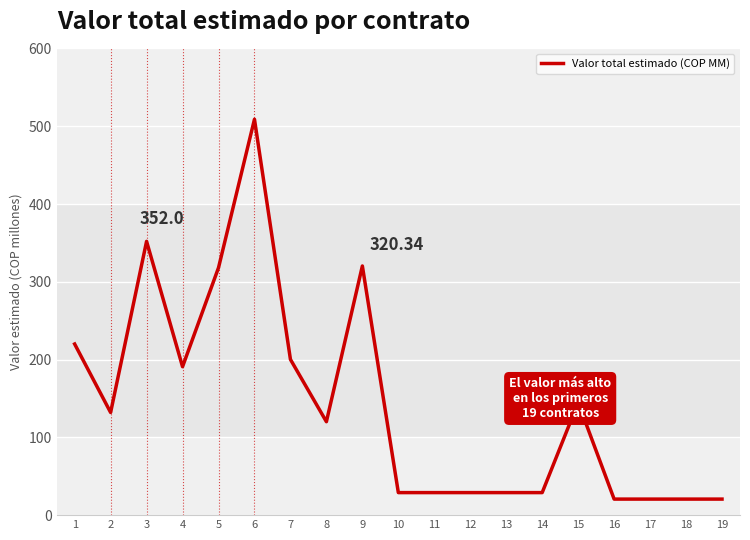

What is the ratio of the value at 13 to the value at 8?

0.2